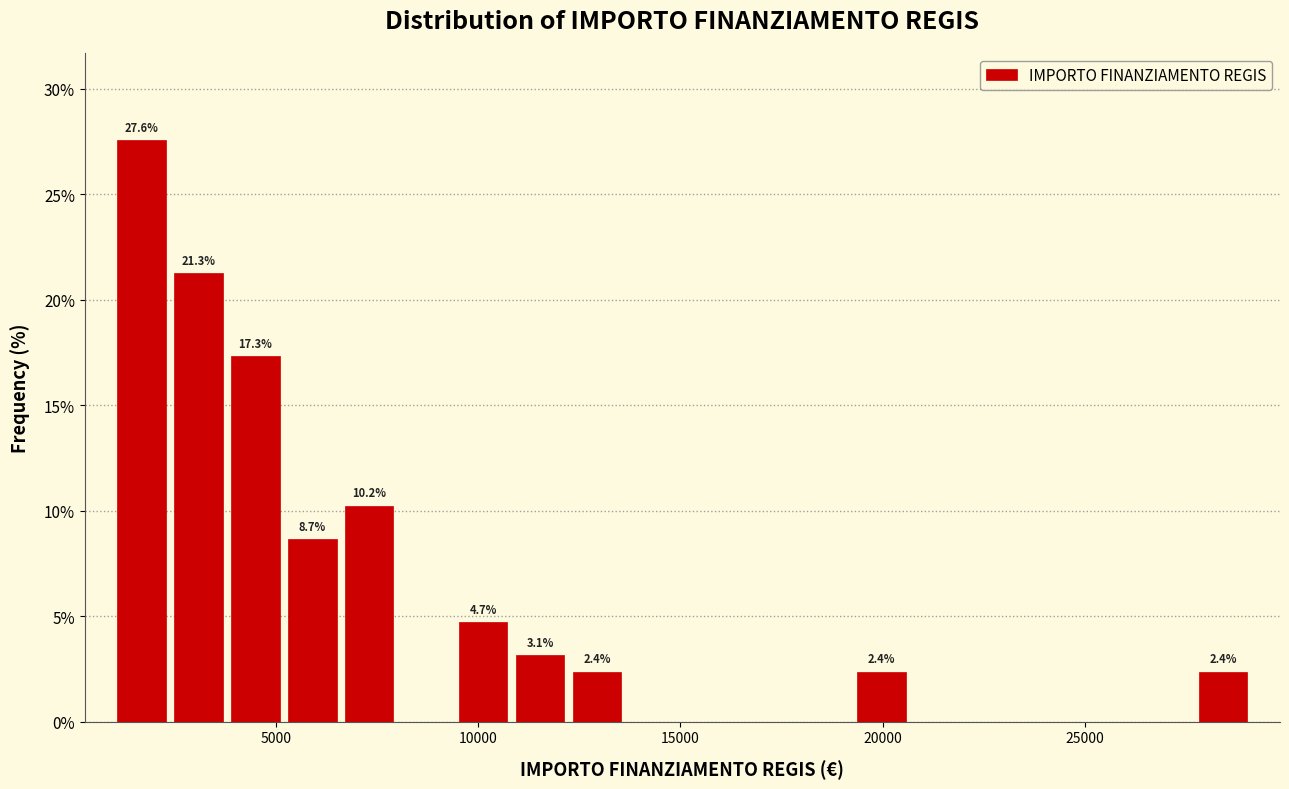

Read against the x-axis, roughly where is the centre of the tallest bar?

1500